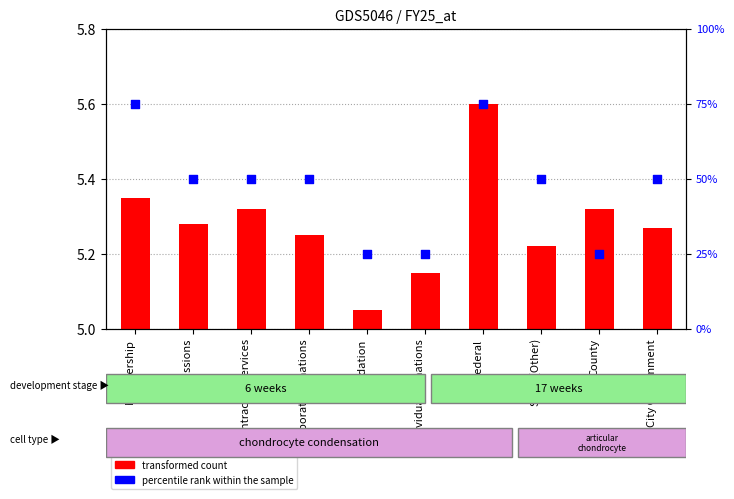

Is the value of transformed count at Corporate Donations greater than the value of percentile rank within the sample at Individual Donations?

No